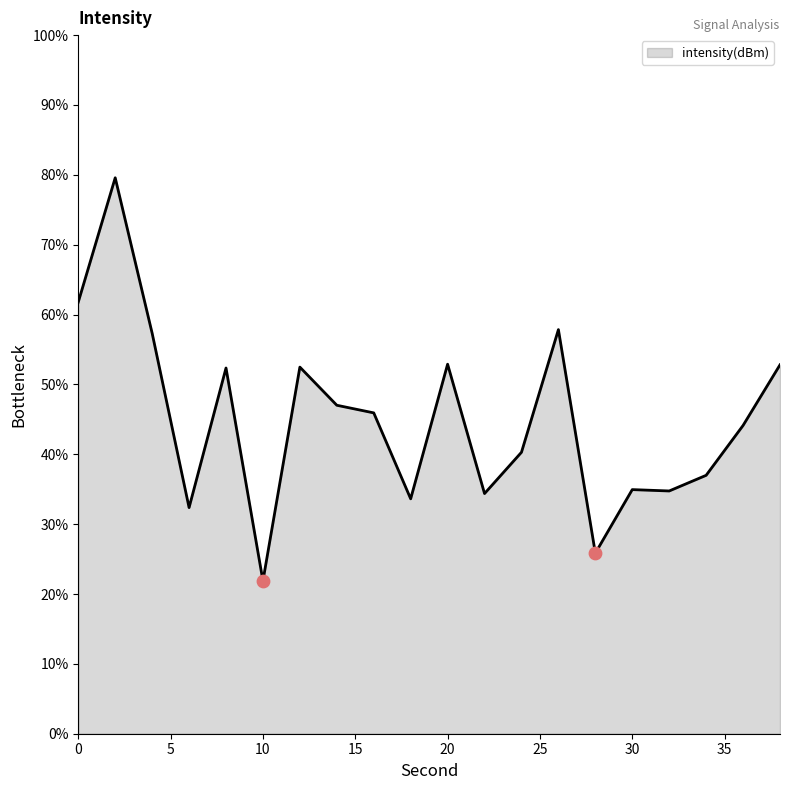

What is the greatest value displayed?

79.6